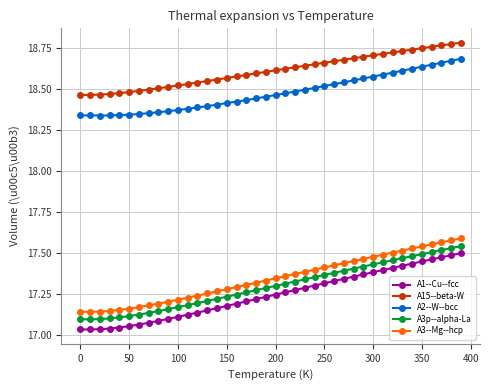

True or false: A2--W--bcc and A1--Cu--fcc intersect in this chart.

False